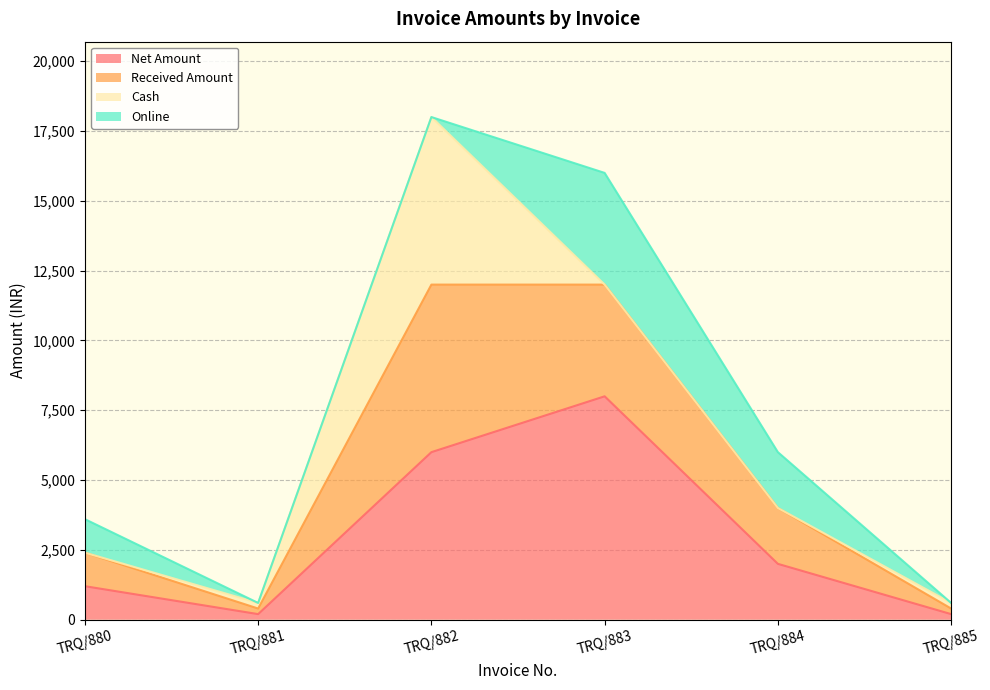

Is it true that Net Amount equals 8999 at TRQ/882?

False